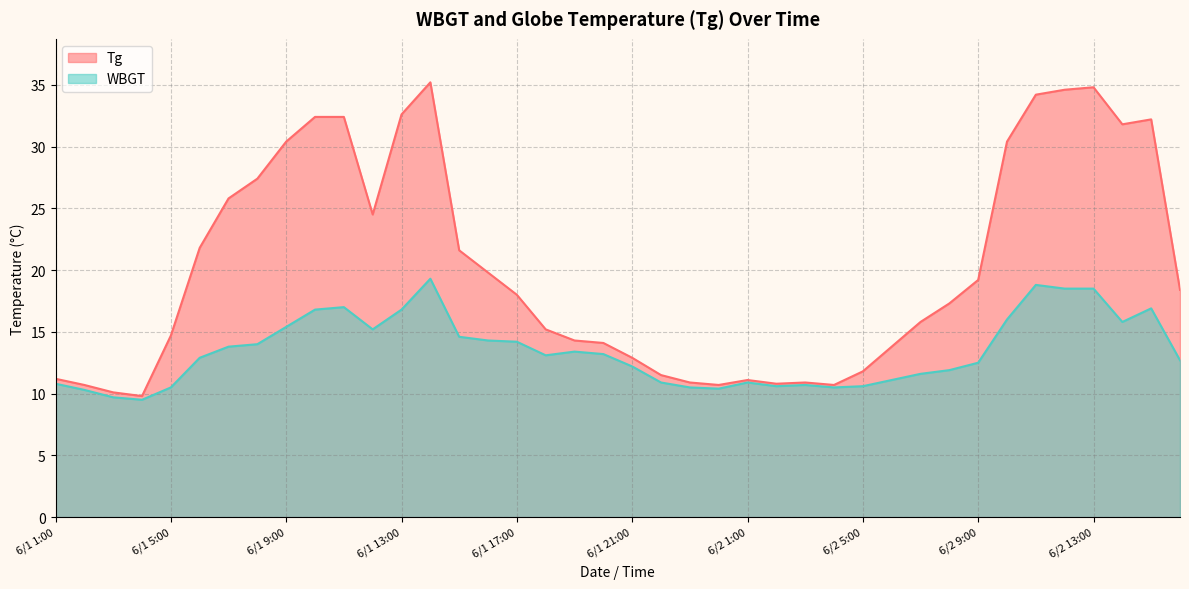

True or false: WBGT and Tg intersect in this chart.

False